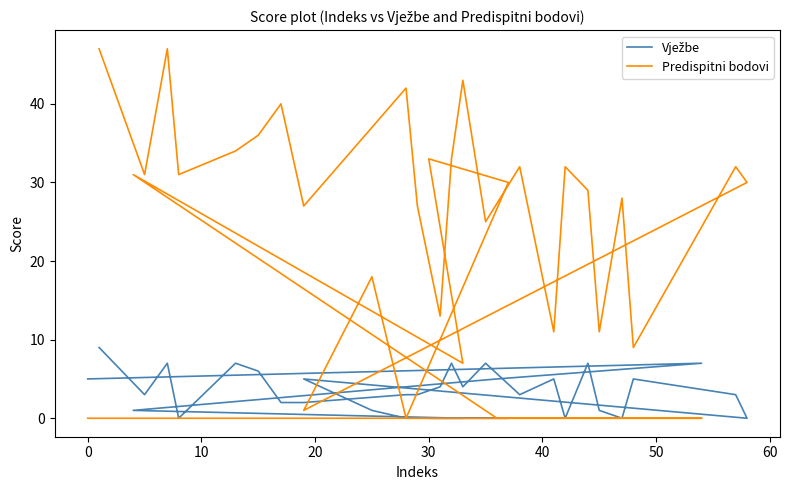

True or false: Vježbe has more than 1 interior local peaks.

True